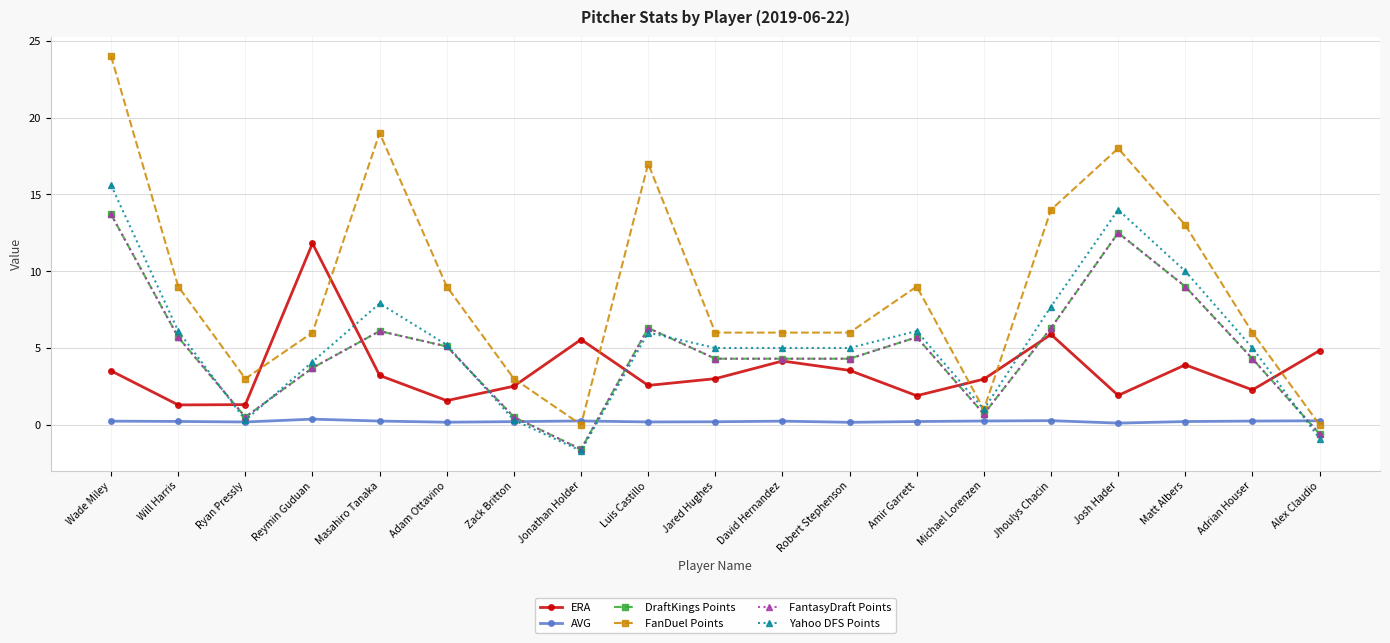

Is this an area chart (filled region under the line)?

No